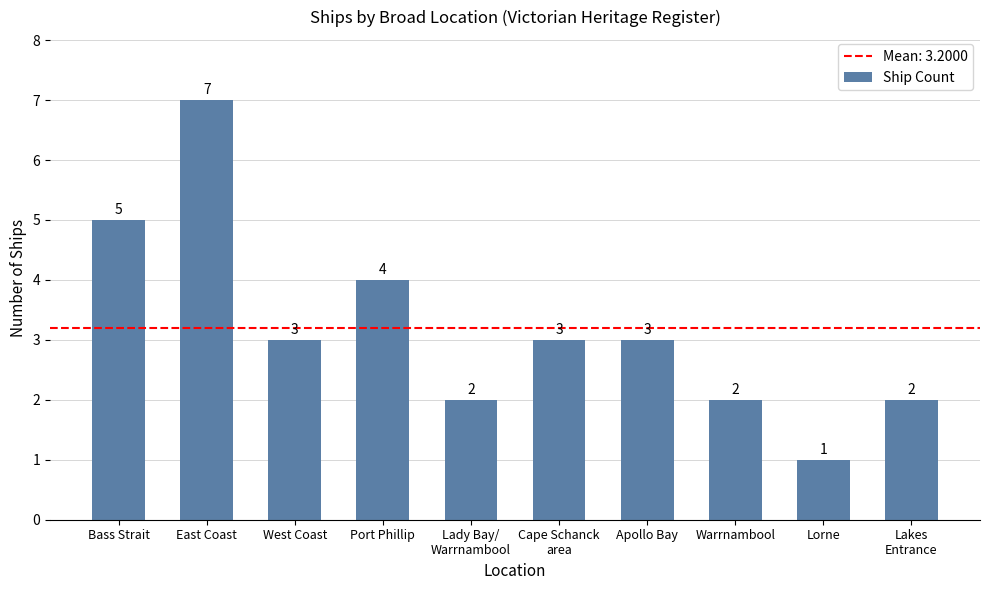

How many values are below 3?

4